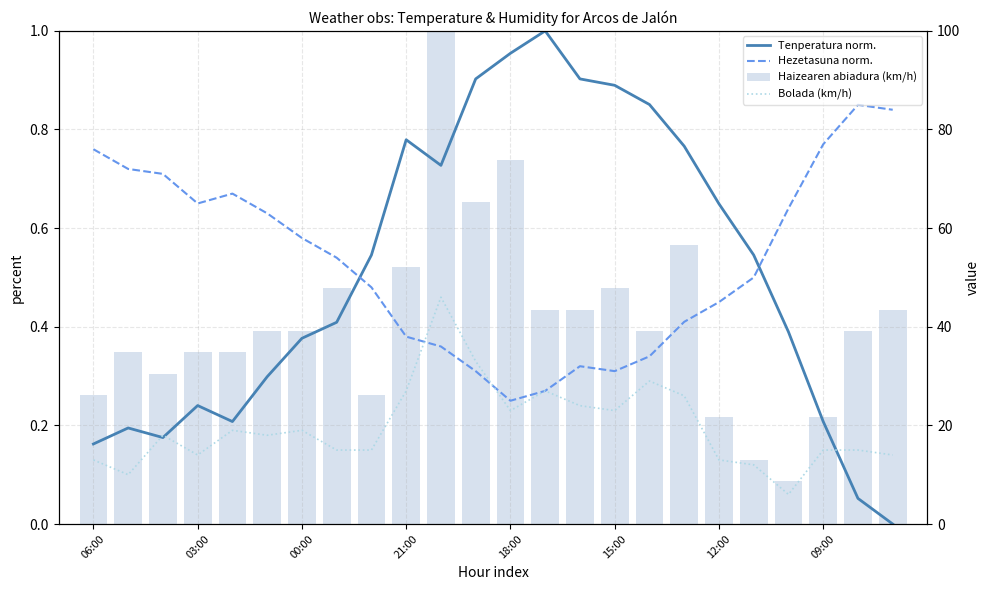

Between 13 and 15, which series saw the biggest shift?

Bolada (km/h)